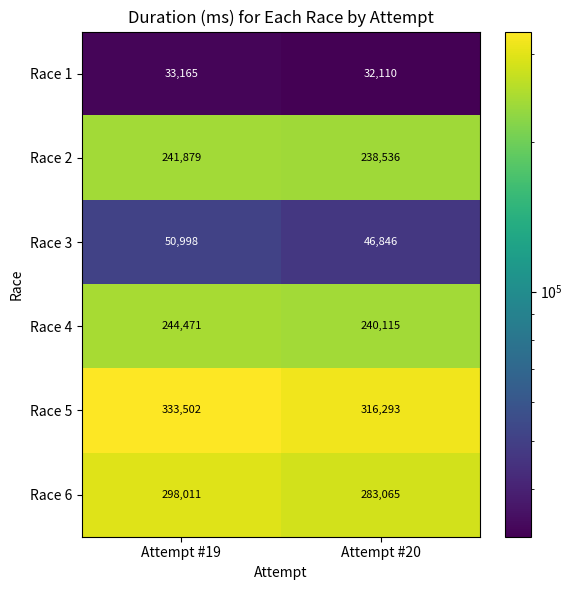

At which category is the sum across all series the highest?

Attempt #19